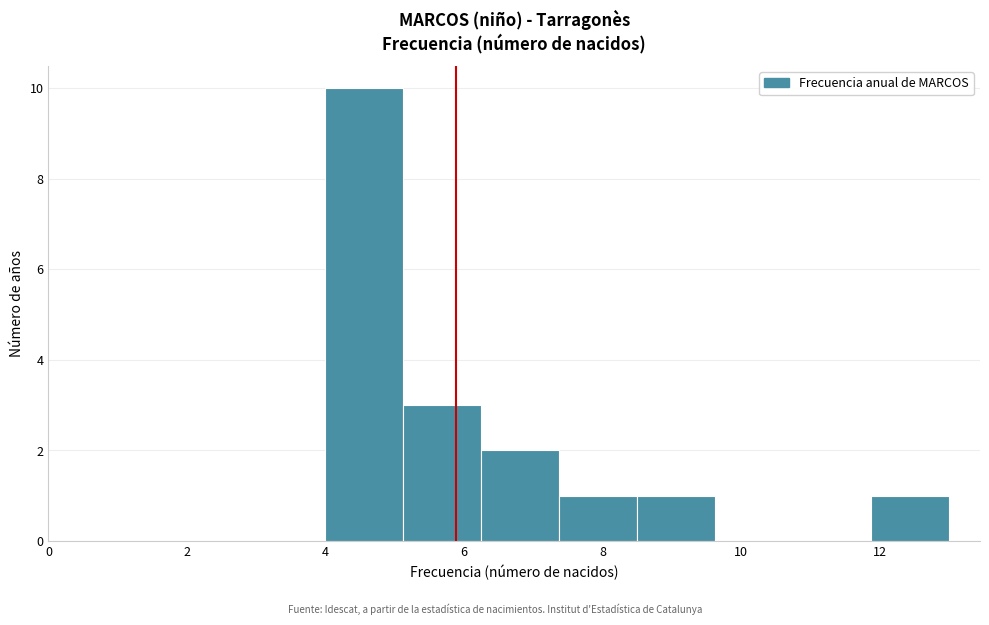

Reading left to right, list every bar in this chart as the range it spans on the x-axis followed by its height. Neither the bar edges nor the heights are printed on the chart, so give them approximately, as read against the axes.

4.0 to 5.2: 10
5.2 to 6.2: 3
6.2 to 7.4: 2
7.4 to 8.6: 1
8.6 to 9.6: 1
9.6 to 10.8: 0
10.8 to 11.8: 0
11.8 to 13.0: 1